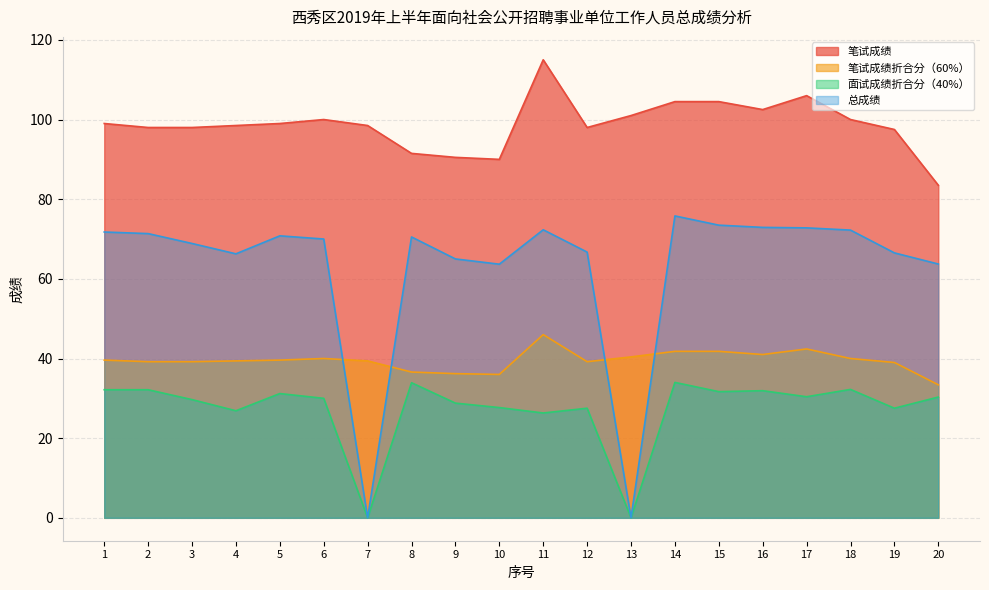

What are all the series names shown in the legend?

笔试成绩, 笔试成绩折合分（60%）, 面试成绩折合分（40%）, 总成绩